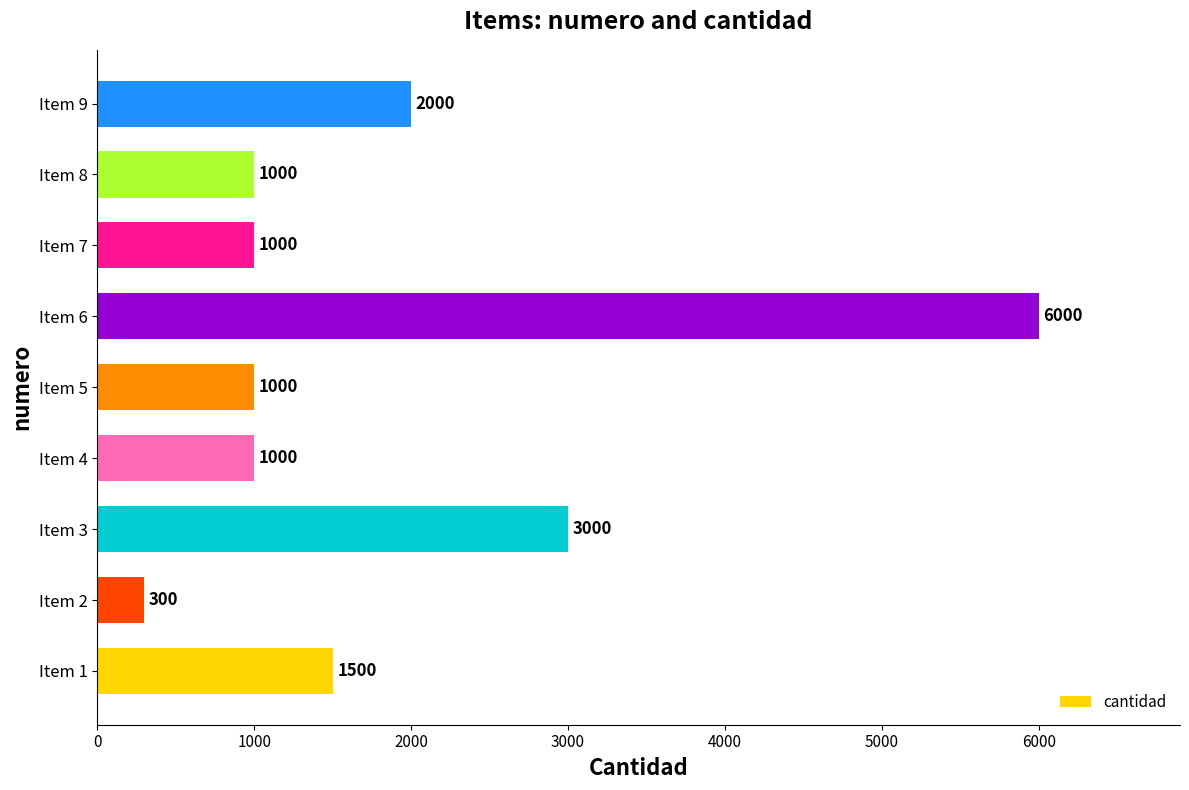

The value at Item 7 is 319. True or false?

False